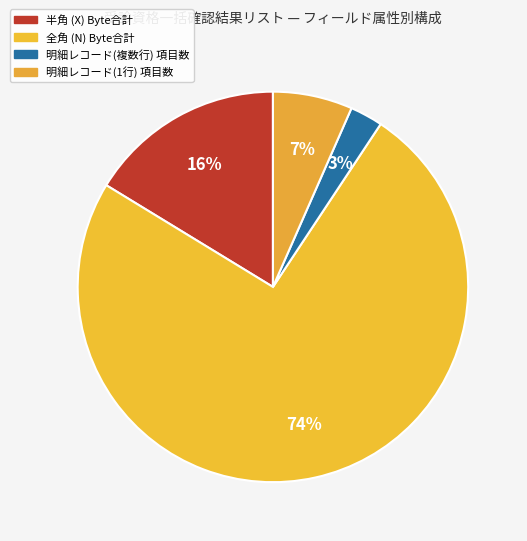

How many slices are in this pie chart?

4